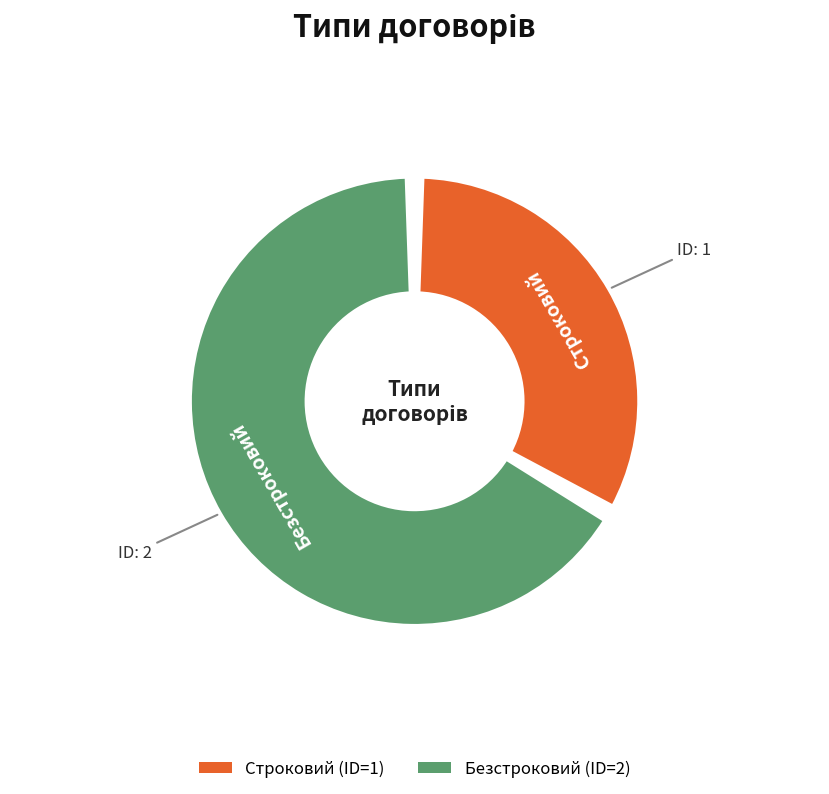

What percentage is the Строковий slice, to the nearest percent?

33%